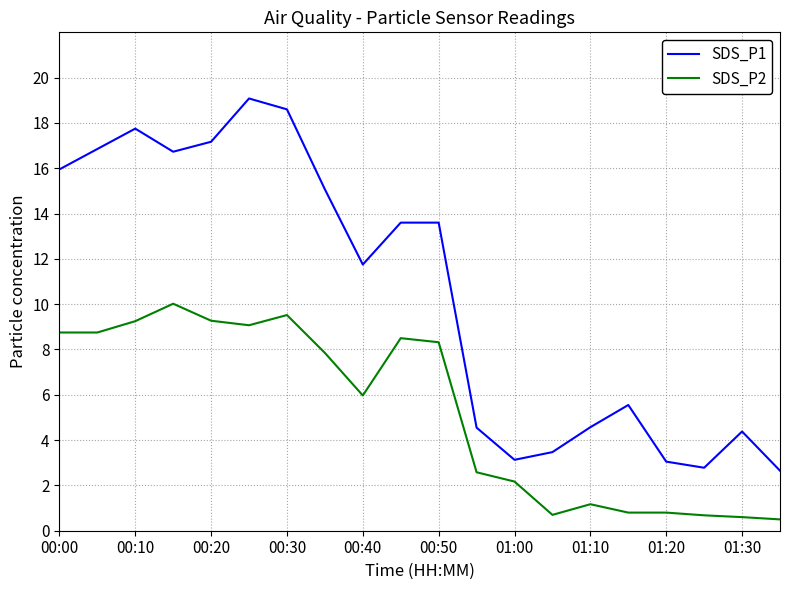

At how many categories does at least one series exceed 12?

10